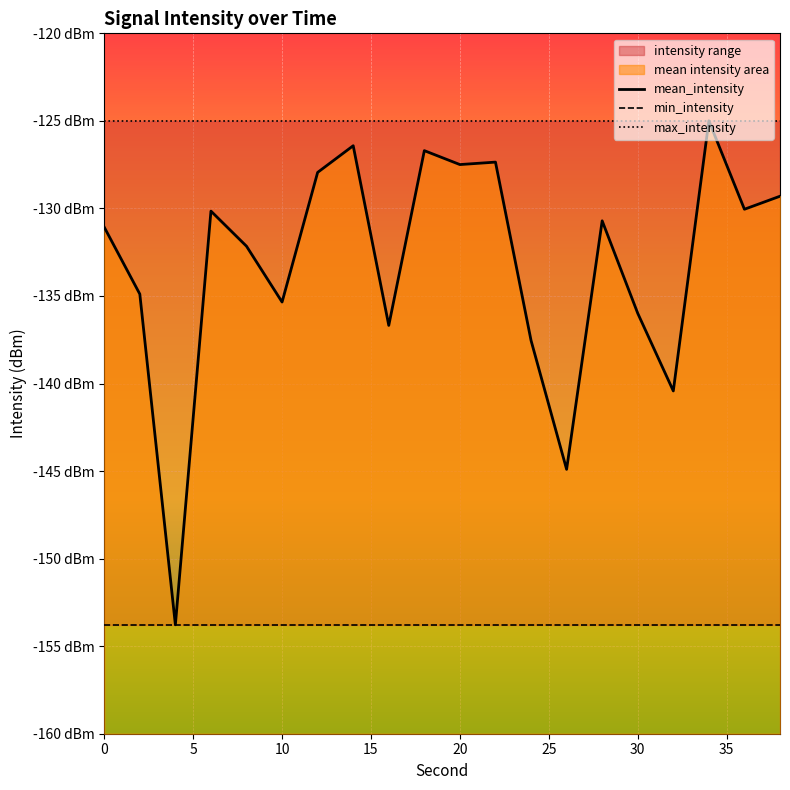

Reading left to right, transcribe all the data shown in this chart.

mean_intensity: -131.1	-134.9	-153.8	-130.2	-132.2	-135.3	-127.9	-126.4	-136.7	-126.7	-127.5	-127.4	-137.5	-144.9	-130.7	-136.0	-140.4	-125.0	-130.0	-129.3
min_intensity: -153.8	-153.8	-153.8	-153.8	-153.8	-153.8	-153.8	-153.8	-153.8	-153.8	-153.8	-153.8	-153.8	-153.8	-153.8	-153.8	-153.8	-153.8	-153.8	-153.8
max_intensity: -125.0	-125.0	-125.0	-125.0	-125.0	-125.0	-125.0	-125.0	-125.0	-125.0	-125.0	-125.0	-125.0	-125.0	-125.0	-125.0	-125.0	-125.0	-125.0	-125.0